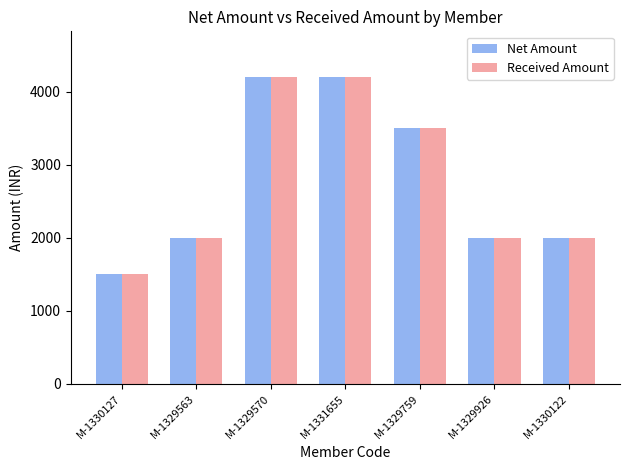

What is the difference between the Received Amount values at M-1329759 and M-1329926?

1500